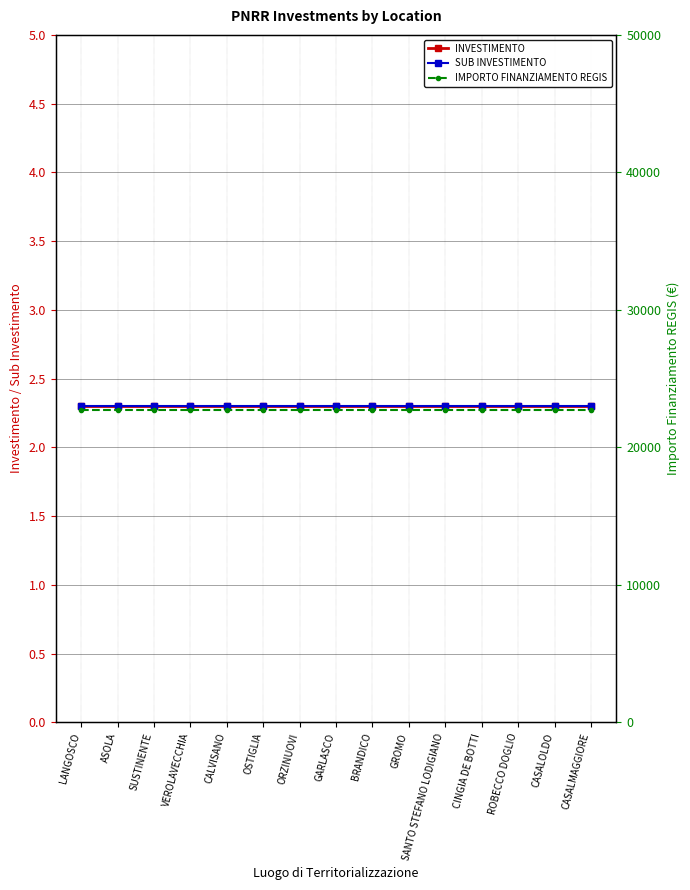

Reading right to left, extract all data points from this chart.

INVESTIMENTO: 2.3	2.3	2.3	2.3	2.3	2.3	2.3	2.3	2.3	2.3	2.3	2.3	2.3	2.3	2.3
SUB INVESTIMENTO: 2.3	2.3	2.3	2.3	2.3	2.3	2.3	2.3	2.3	2.3	2.3	2.3	2.3	2.3	2.3
IMPORTO FINANZIAMENTO REGIS: 22750.0	22750.0	22750.0	22750.0	22750.0	22750.0	22750.0	22750.0	22750.0	22750.0	22750.0	22750.0	22750.0	22750.0	22750.0